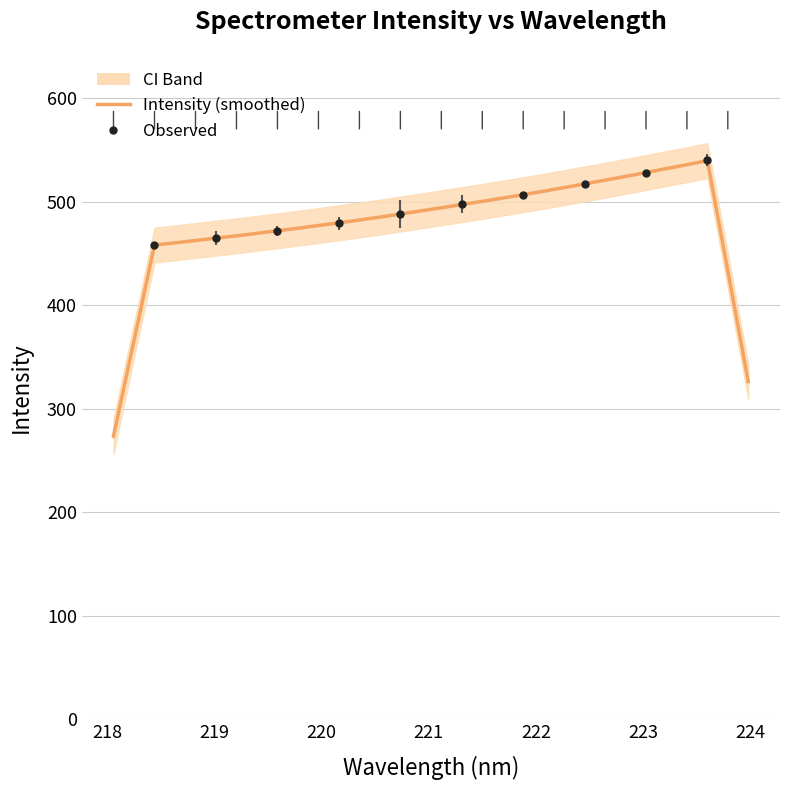

True or false: the data shows 237.8 at 25.

False